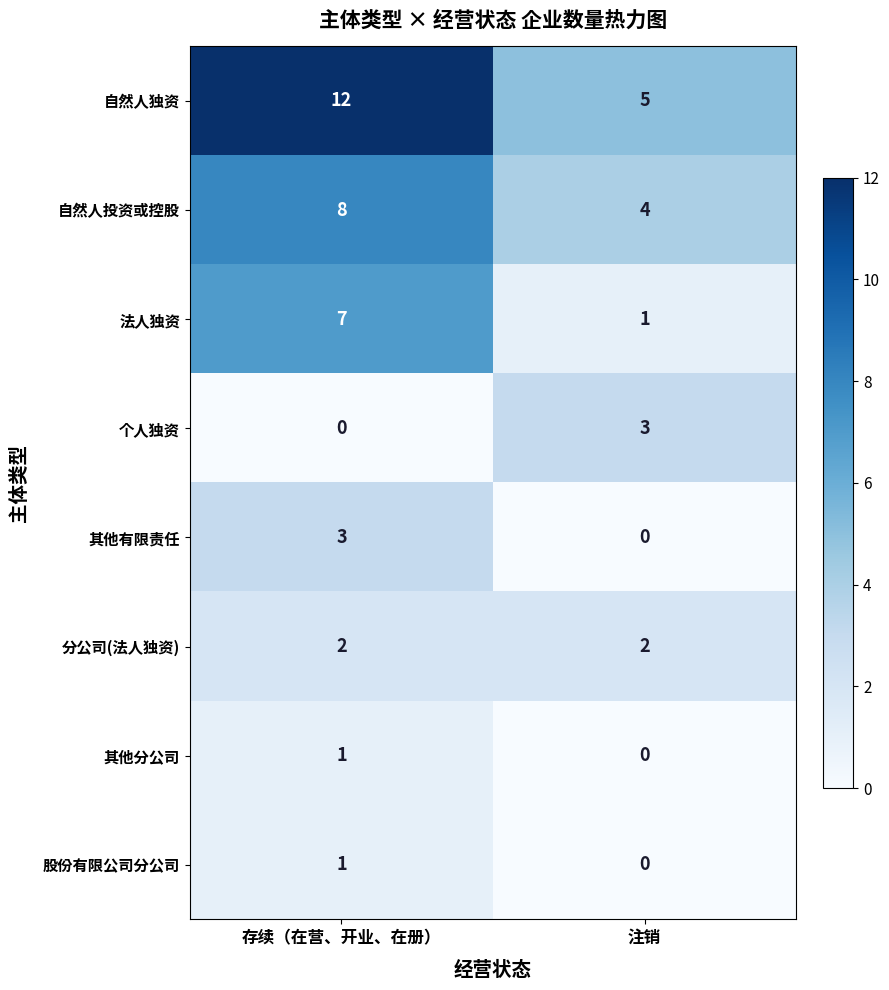

What is the average value of the 自然人投资或控股 series?

6